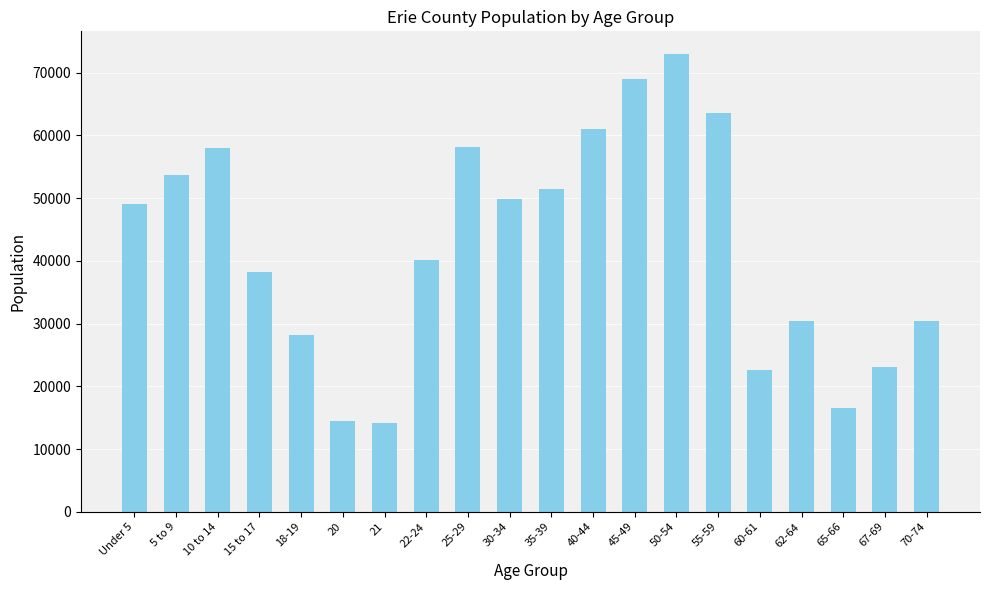

Are the bars horizontal?

No